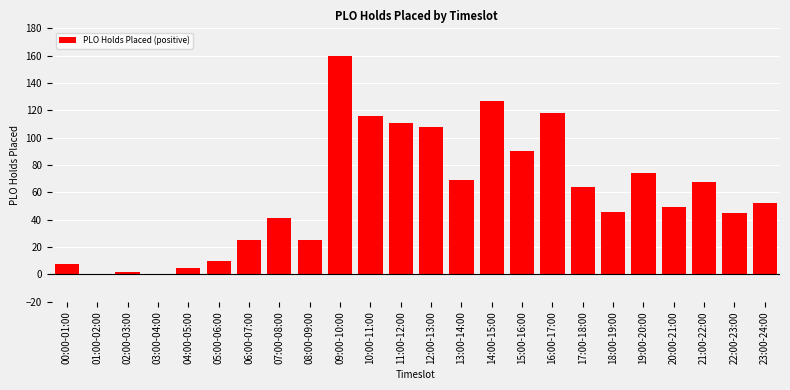

Reading left to right, extract all data points from this chart.

00:00-01:00=8	01:00-02:00=0	02:00-03:00=2	03:00-04:00=0	04:00-05:00=5	05:00-06:00=10	06:00-07:00=25	07:00-08:00=41	08:00-09:00=25	09:00-10:00=160	10:00-11:00=116	11:00-12:00=111	12:00-13:00=108	13:00-14:00=69	14:00-15:00=127	15:00-16:00=90	16:00-17:00=118	17:00-18:00=64	18:00-19:00=46	19:00-20:00=74	20:00-21:00=49	21:00-22:00=68	22:00-23:00=45	23:00-24:00=52